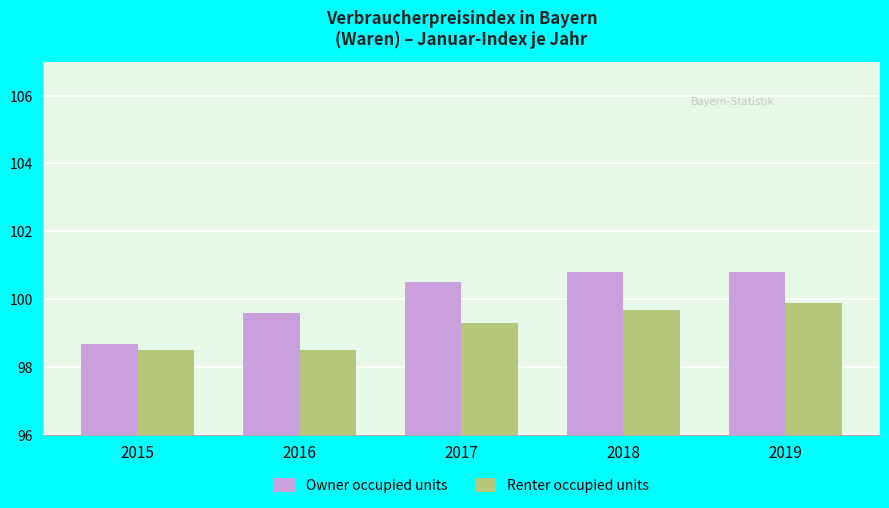

What is the value of the Owner occupied units bar at the 5th from the left?

100.8